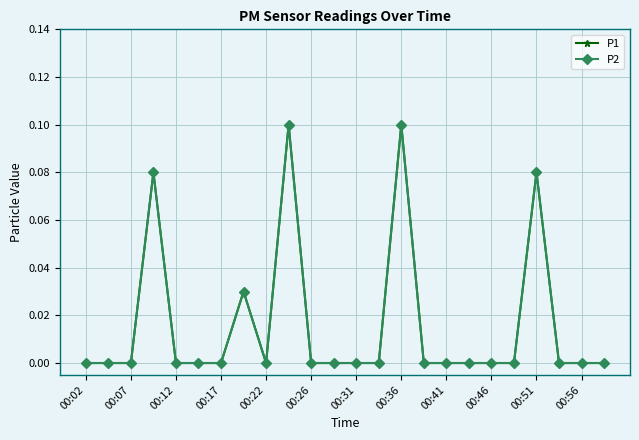

Does the chart have visible grid lines?

Yes